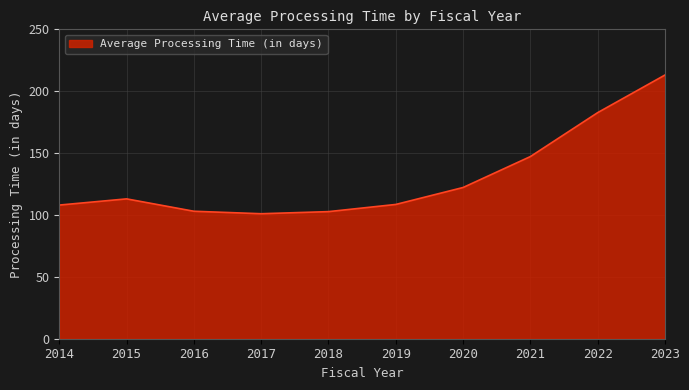

At which label is the value closest to 157?

2021